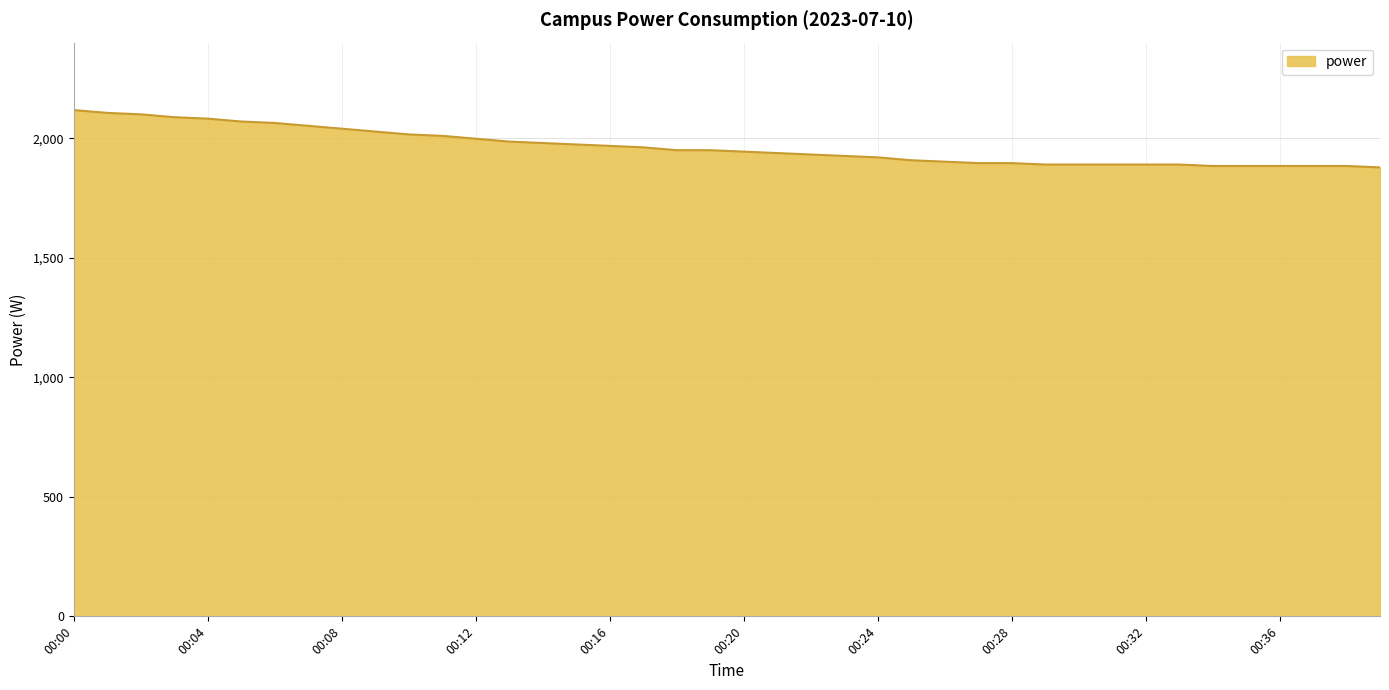

What is the smallest value displayed?

1878